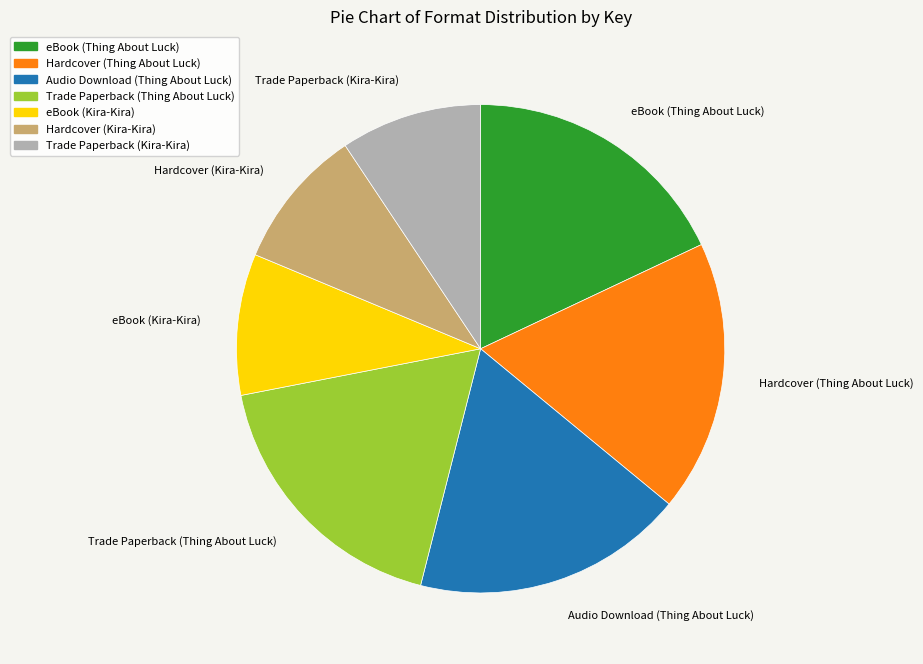

Count the number of slices in the pie.

7